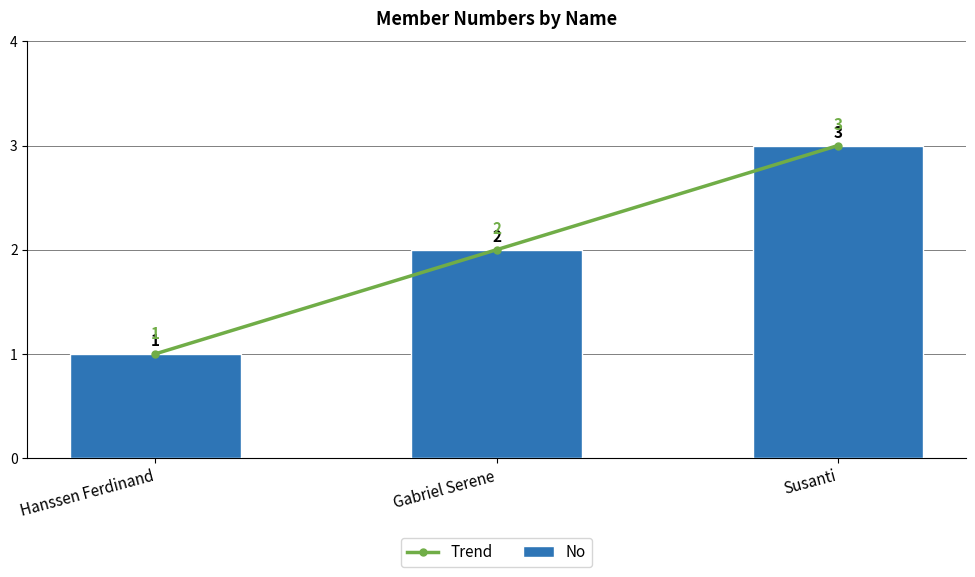

What is the value of the Trend bar at the 1st from the left?

1